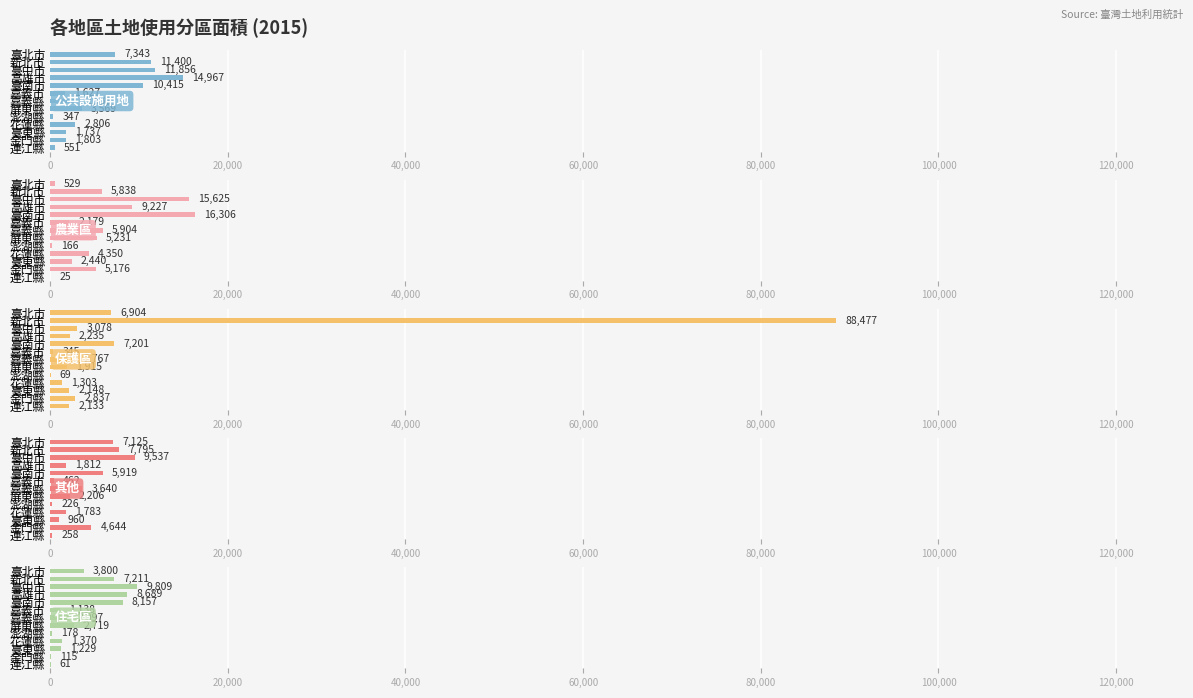

What are all the series names shown in the legend?

公共設施用地, 農業區, 保護區, 其他, 住宅區